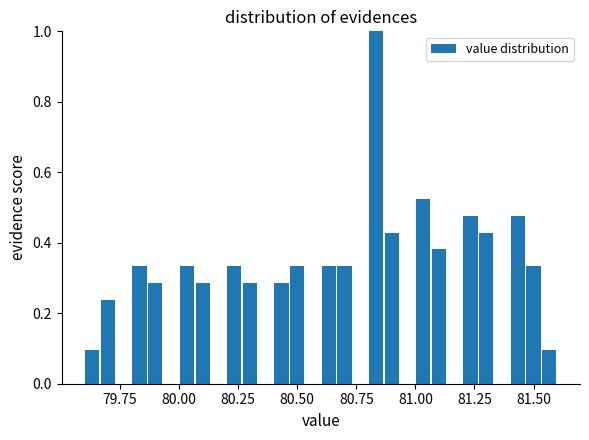

Around what value on the x-axis is the tallest bar? Give the approximate position of its centre, as read against the axis.

80.85